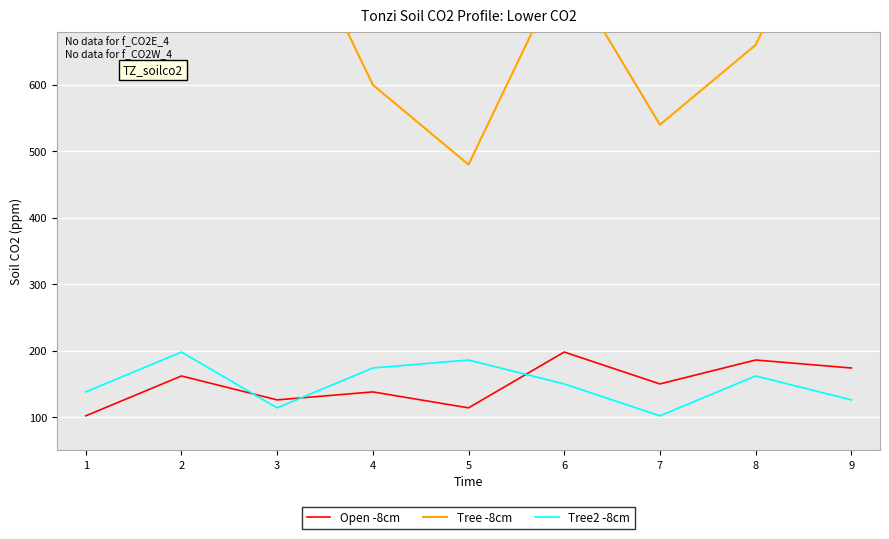

True or false: Tree -8cm has more than 2 points higher than both neighbors.

False